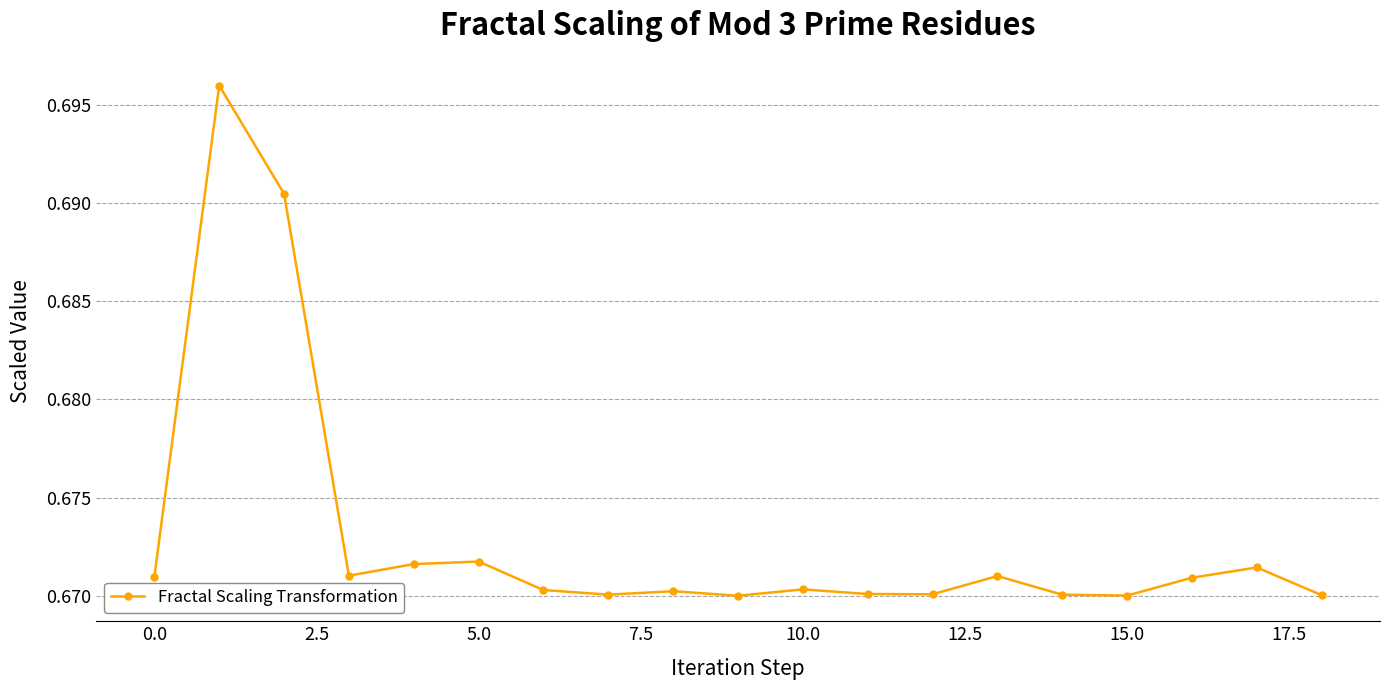

How many values are between 0 and 1?

19